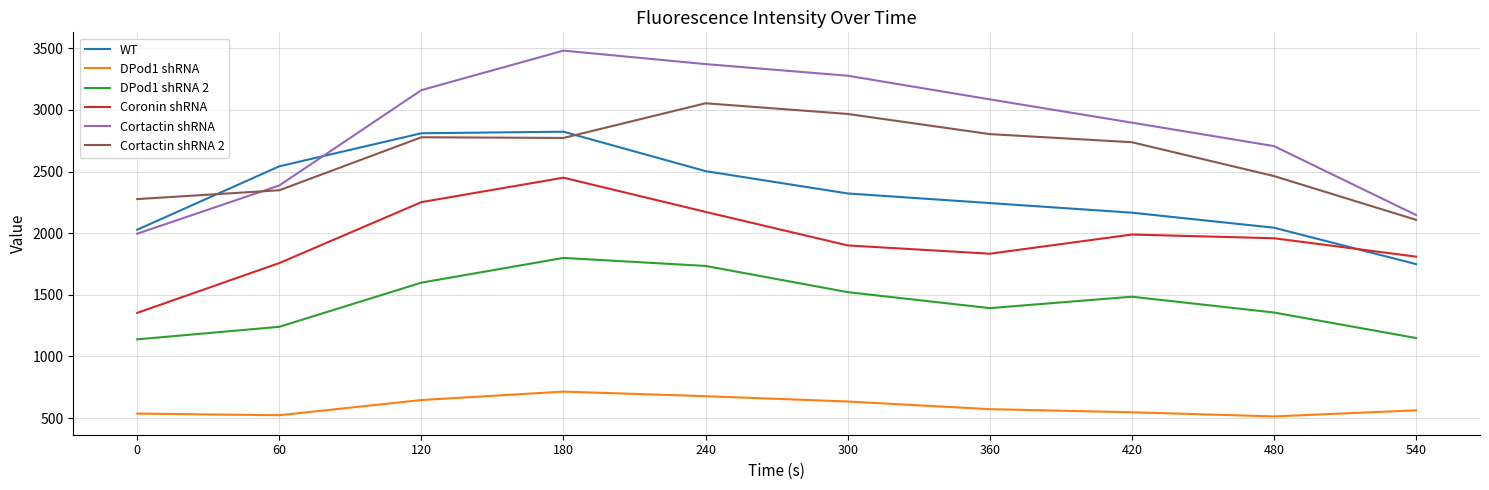

Where does the Cortactin shRNA 2 series first go above 2772?

120